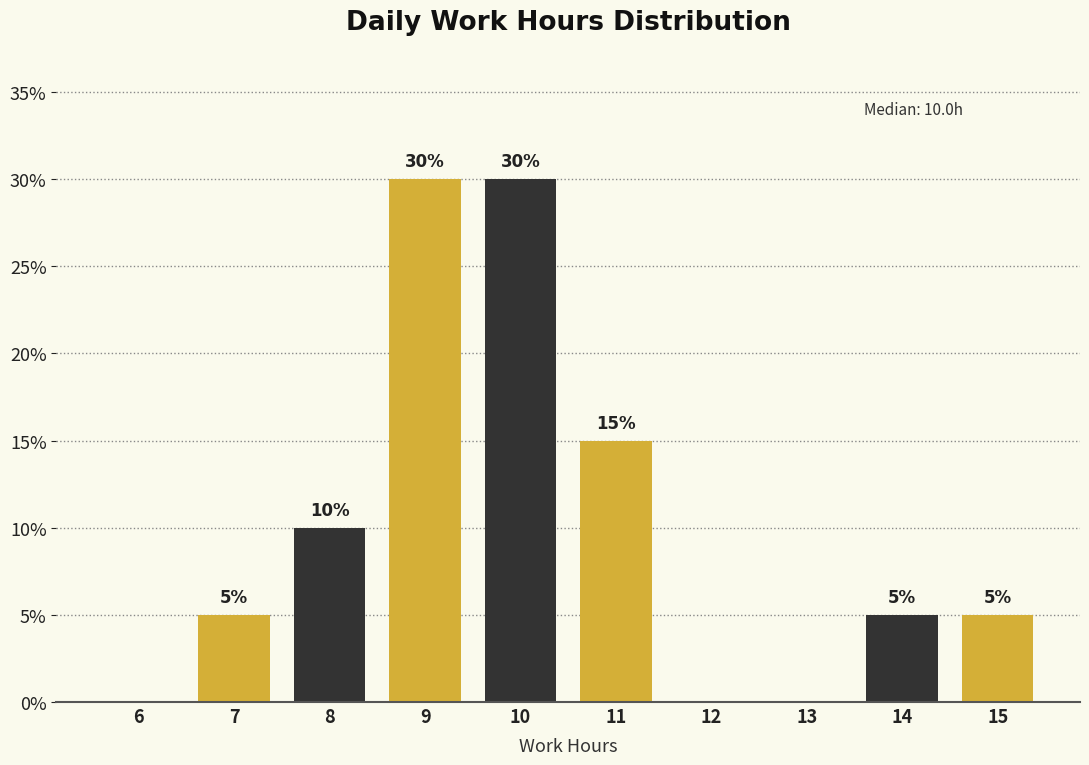

Reading left to right, list all the values displayed in this chart.

6=0	7=5	8=10	9=30	10=30	11=15	12=0	13=0	14=5	15=5